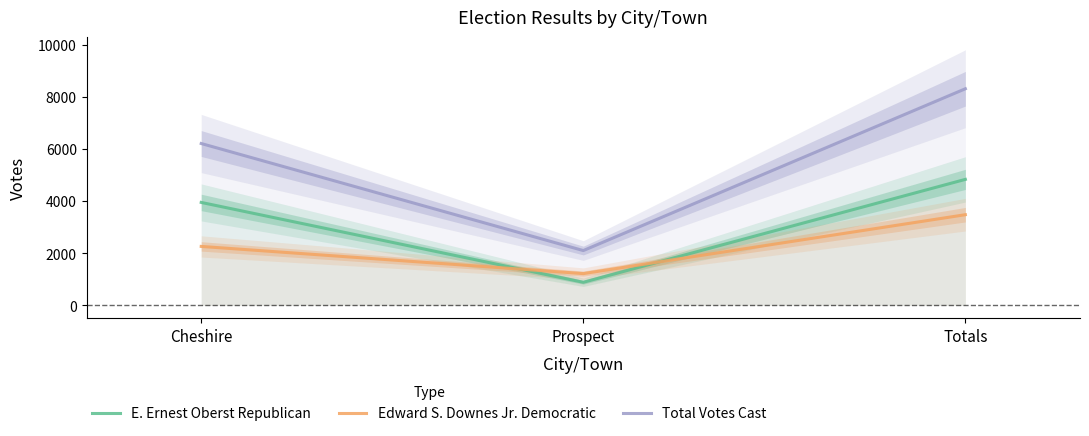

Which has a higher value, Cheshire or Prospect?

Cheshire